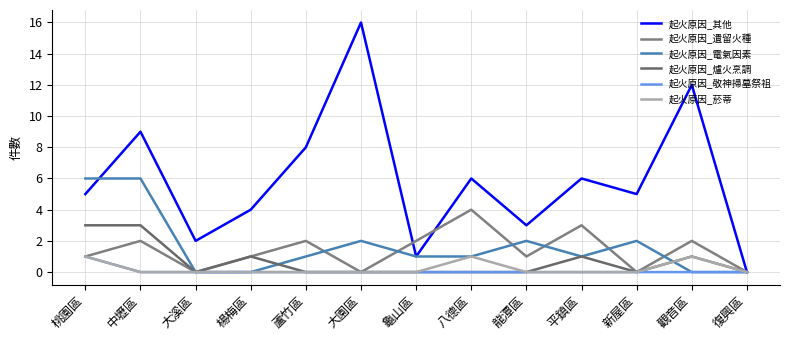

True or false: 起火原因_敬神掃墓祭祖 and 起火原因_其他 intersect in this chart.

False